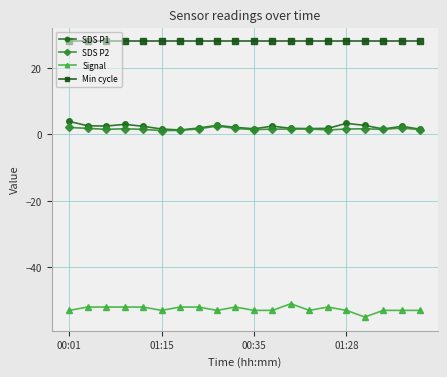

What is the difference between the second highest and second lowest values in the SDS P2 series?

0.9